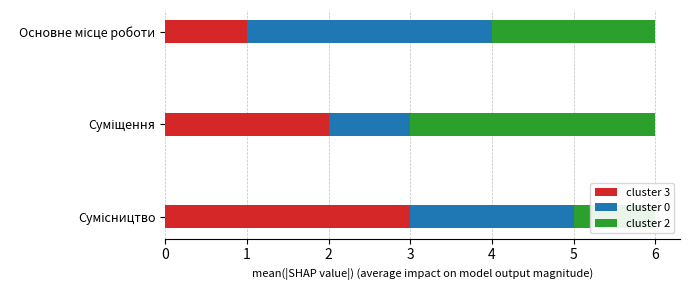

How many groups of bars are there?

3